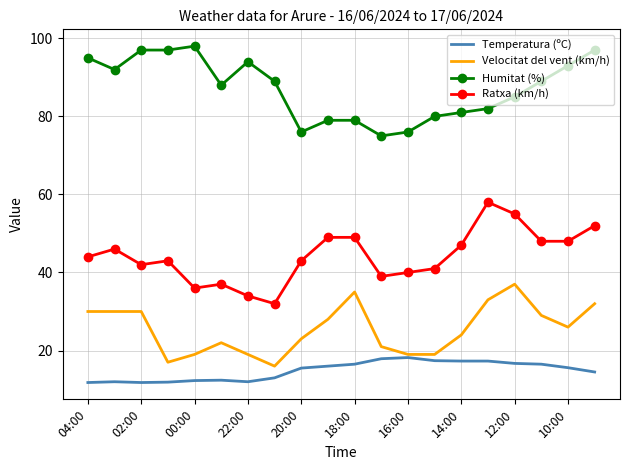

What is the sum of all Humitat (%) values?

1742.0